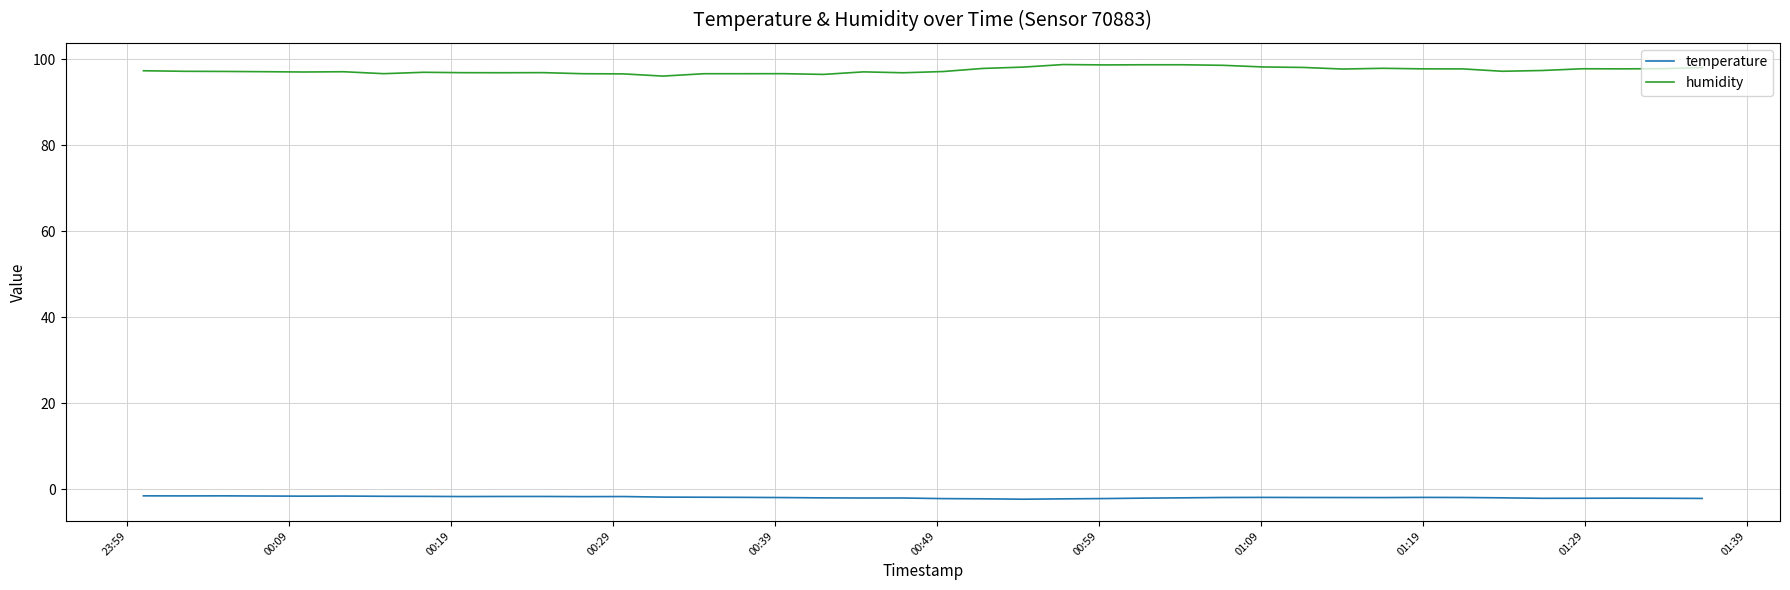

Which series has the largest total across all categories?

humidity